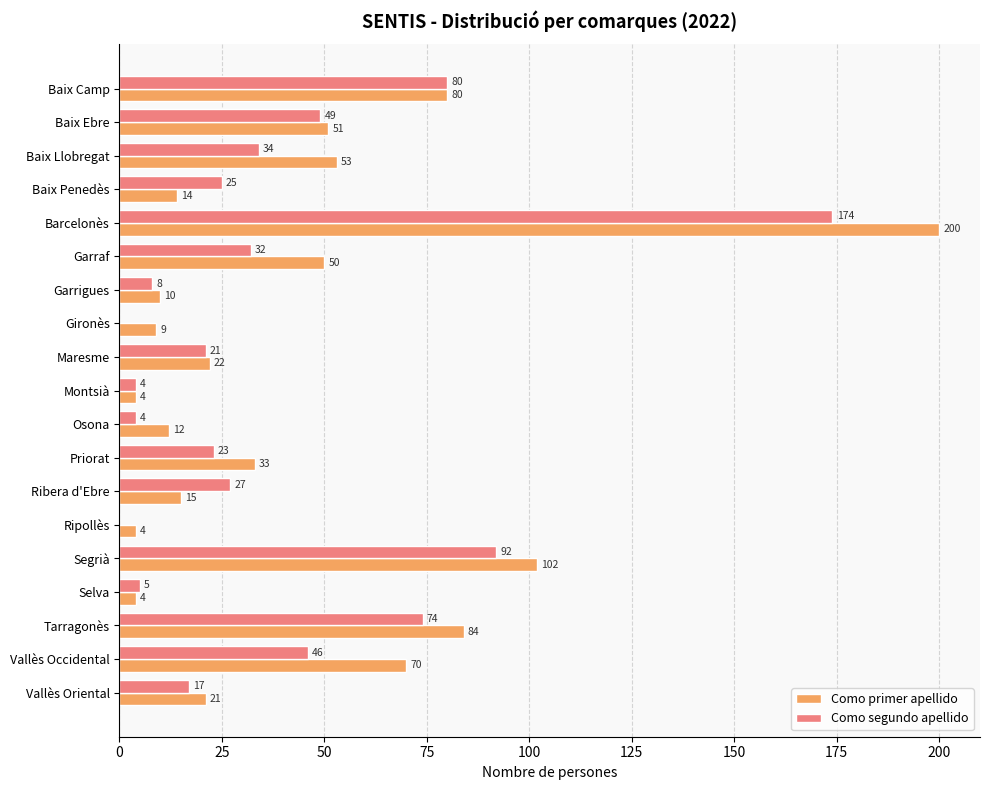

Between Maresme and Montsià, which series saw the biggest shift?

Como primer apellido